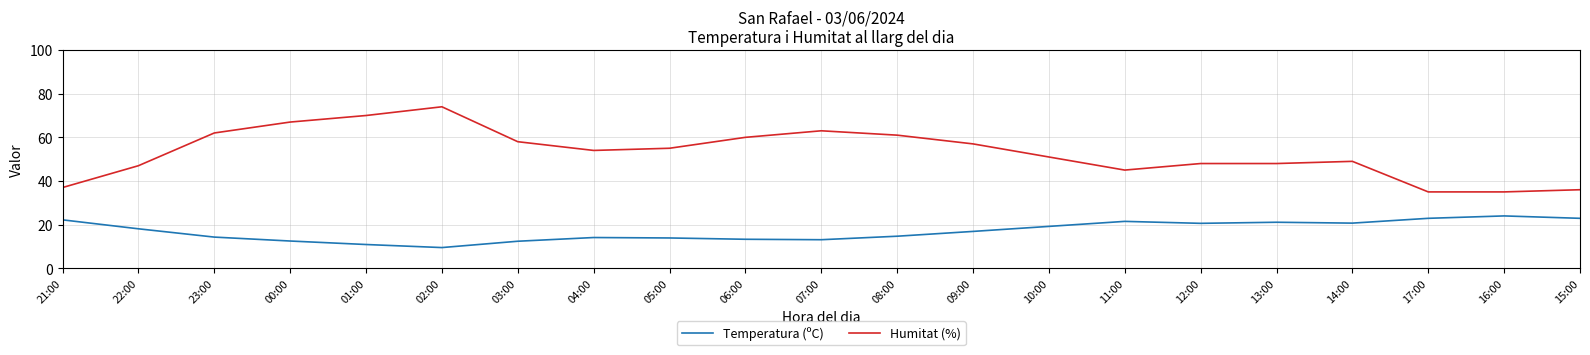

True or false: Temperatura (ºC) has more than 1 points higher than both neighbors.

True